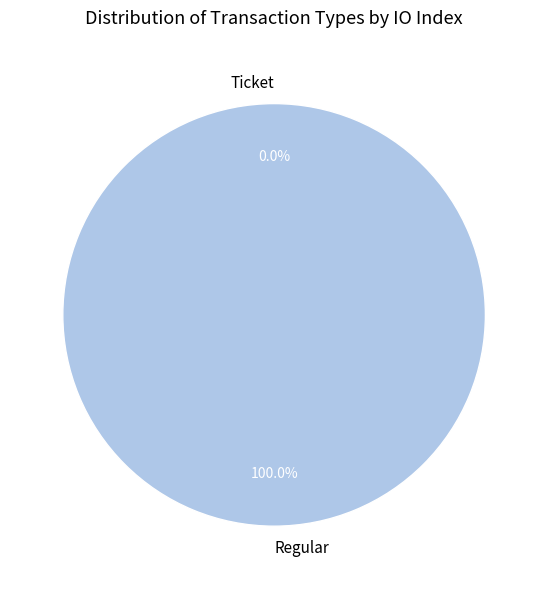

Which has a higher value, Regular or Ticket?

Regular